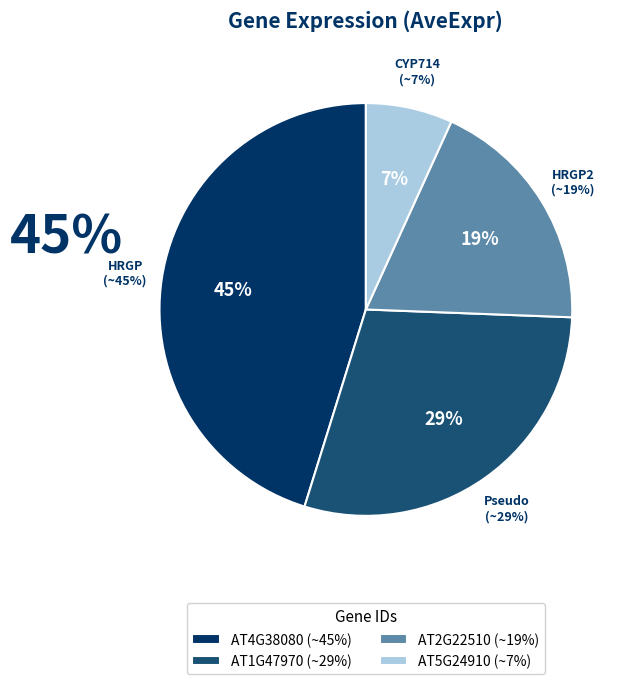

Which category has the smallest portion of the pie?

AT5G24910